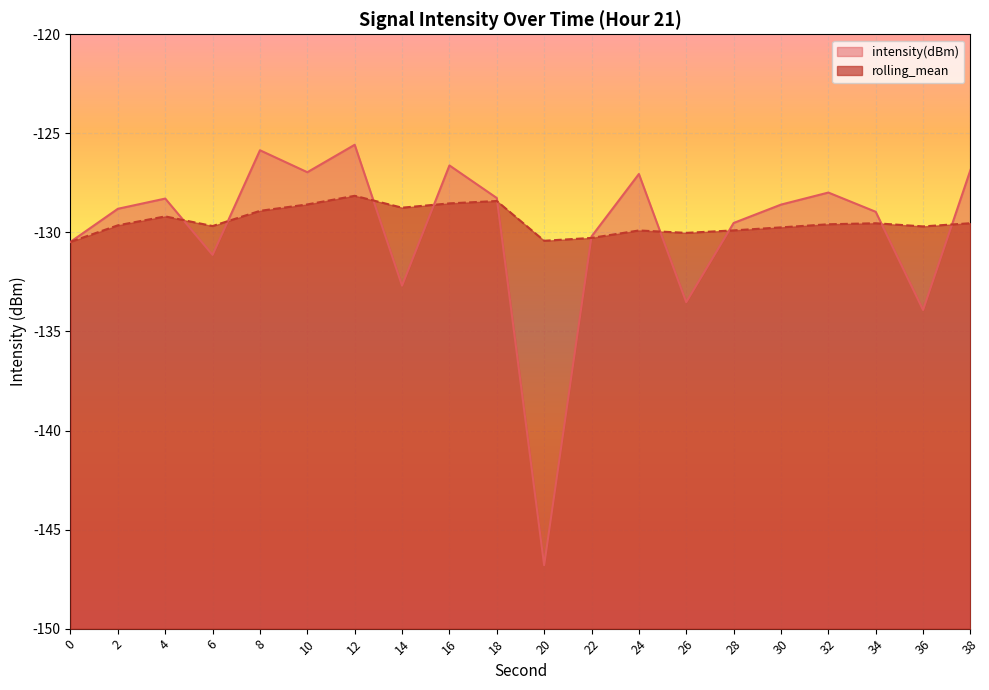

How many data points in intensity(dBm) are less than -128?

13